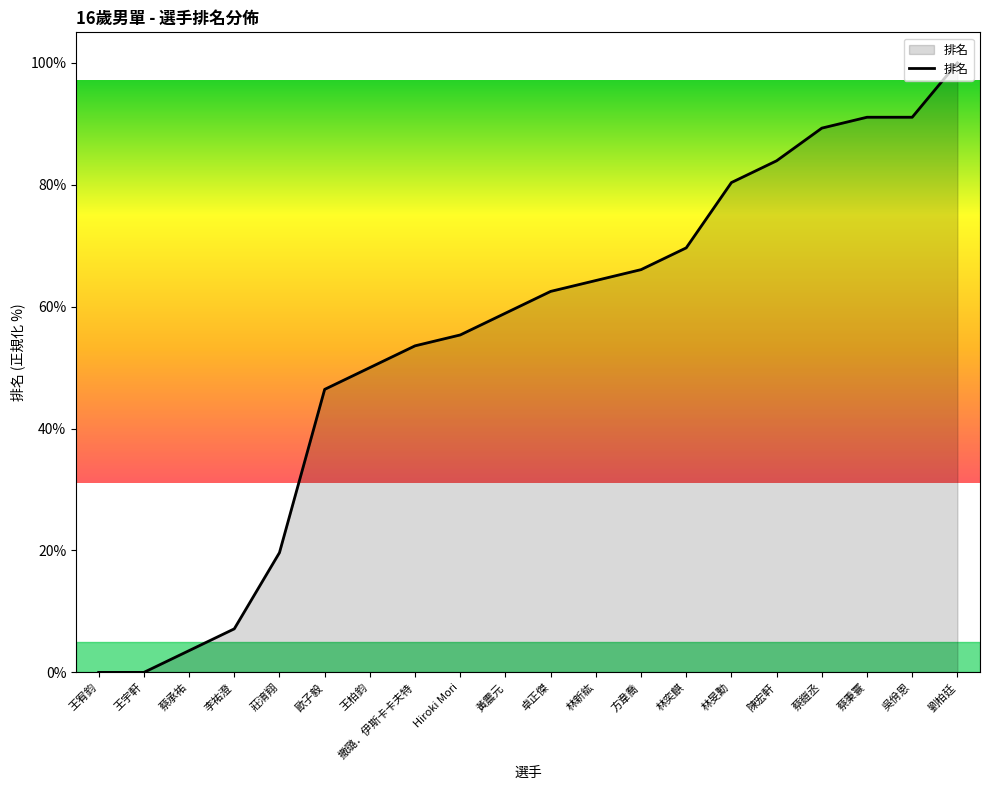

What position from the right is 王柏鈞?

14